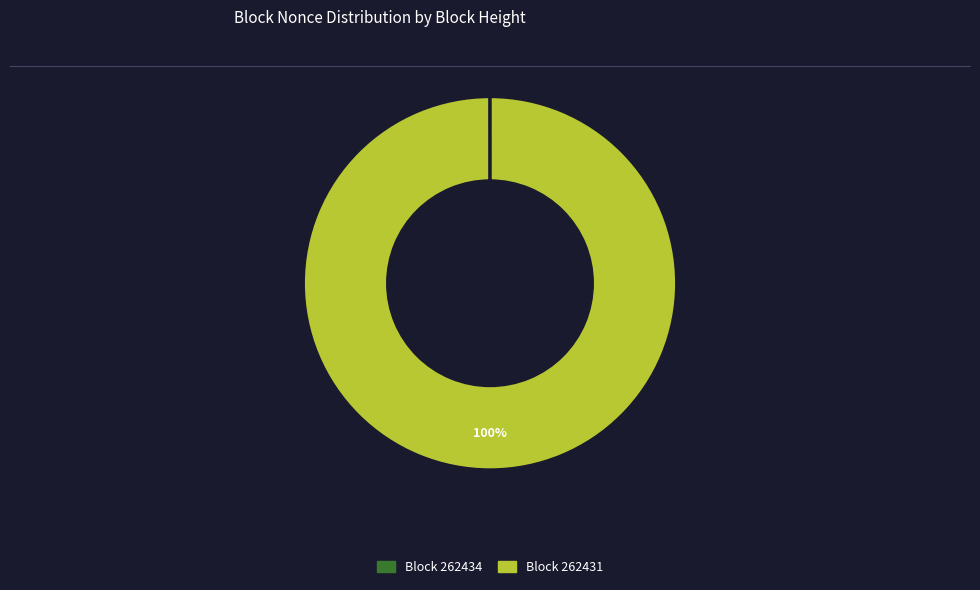

To the nearest percent, what is the difference between the largest and smallest slice percentages?

100%